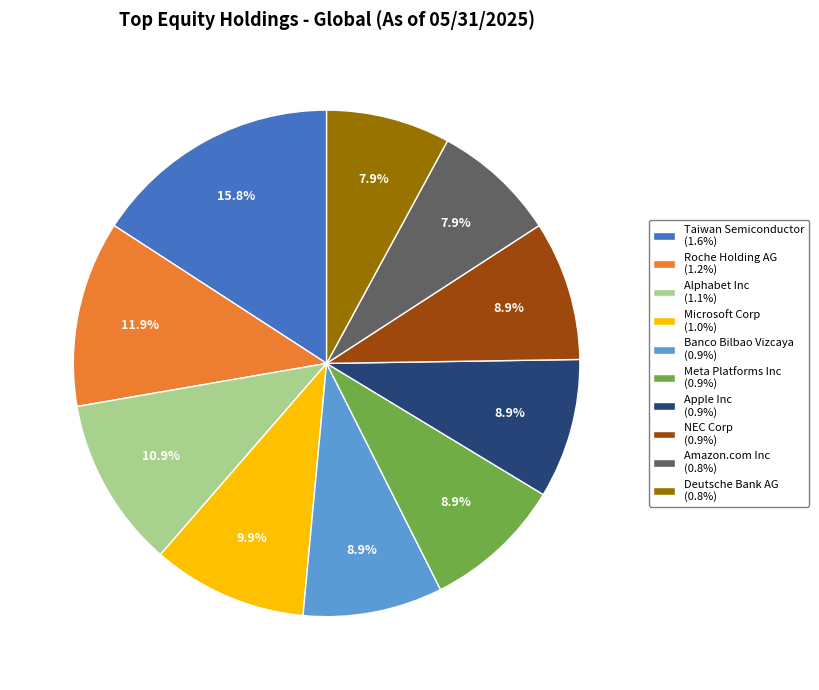

To the nearest percent, what is the combined percentage of Roche Holding AG and Meta Platforms Inc?

21%